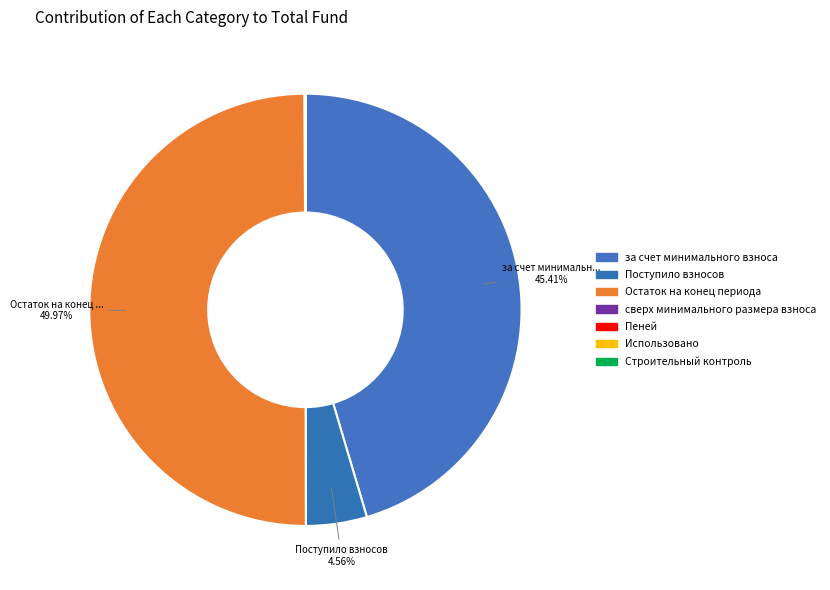

To the nearest percent, what is the difference between the largest and smallest slice percentages?

50%